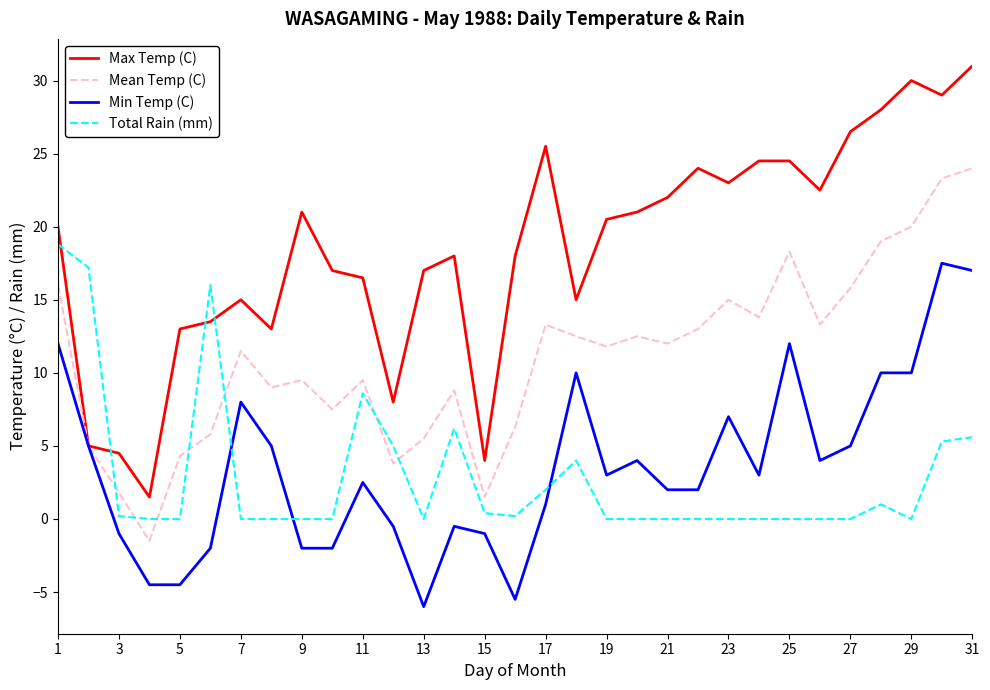

What is the average value of the Total Rain (mm) series?

2.9